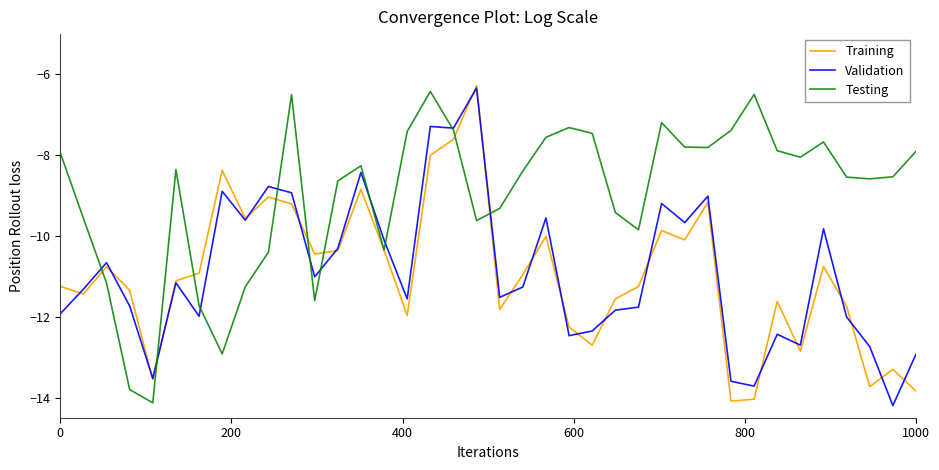

After their last crossing, which series has the higher values: Training or Testing?

Testing